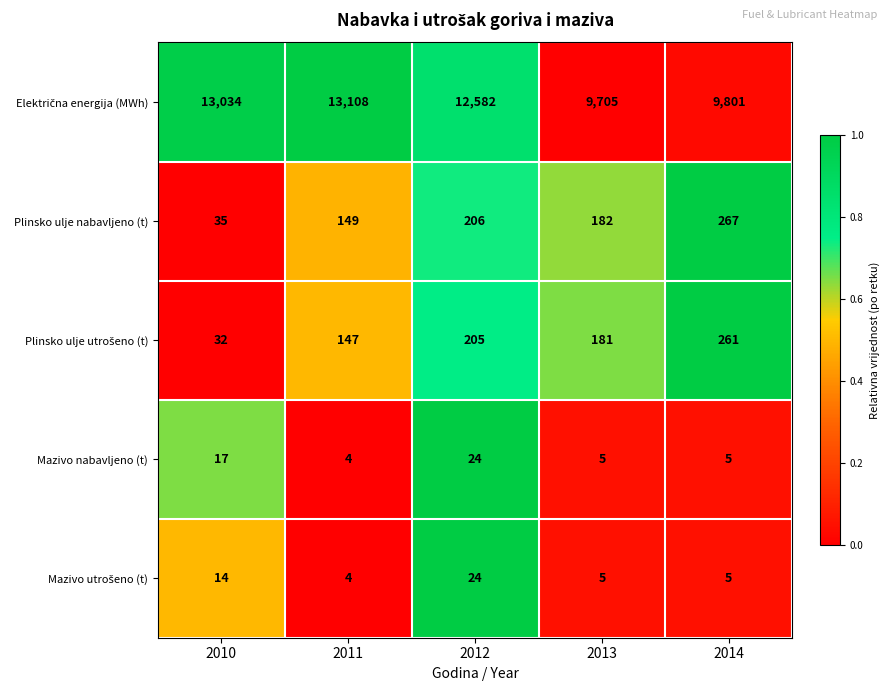

Rank the categories by Plinsko ulje nabavljeno (t) value from highest to lowest.

2014, 2012, 2013, 2011, 2010